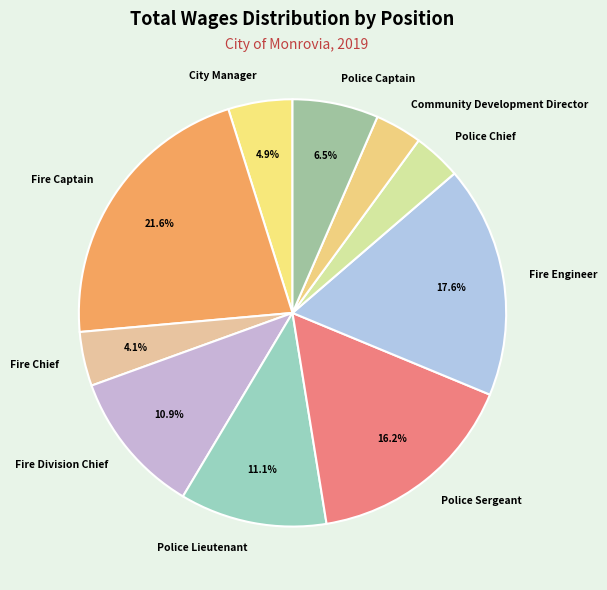

Does Fire Captain account for over 50% of the chart?

No